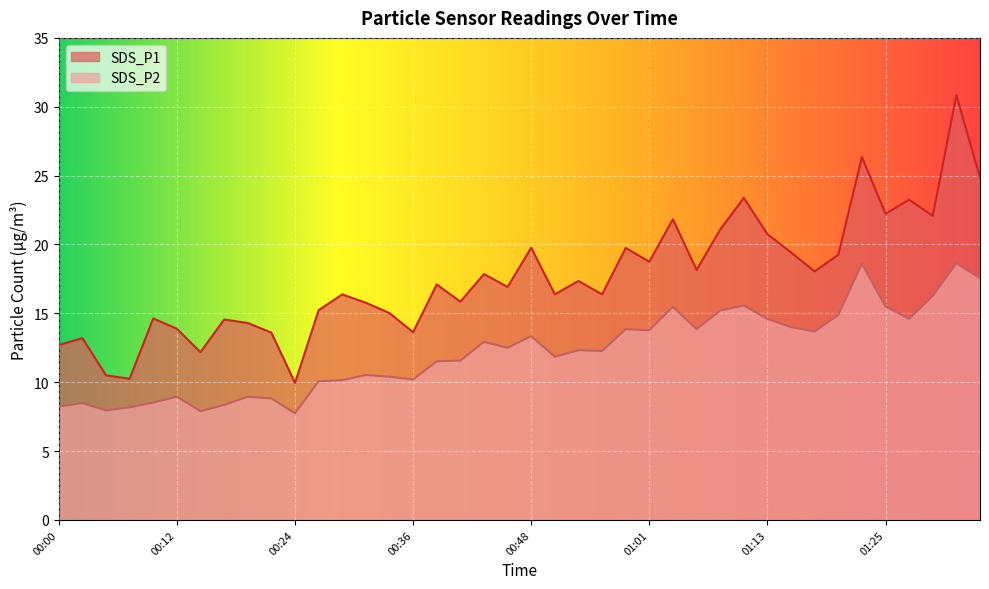

The SDS_P1 series shows 7.3 at 00:04. True or false?

False